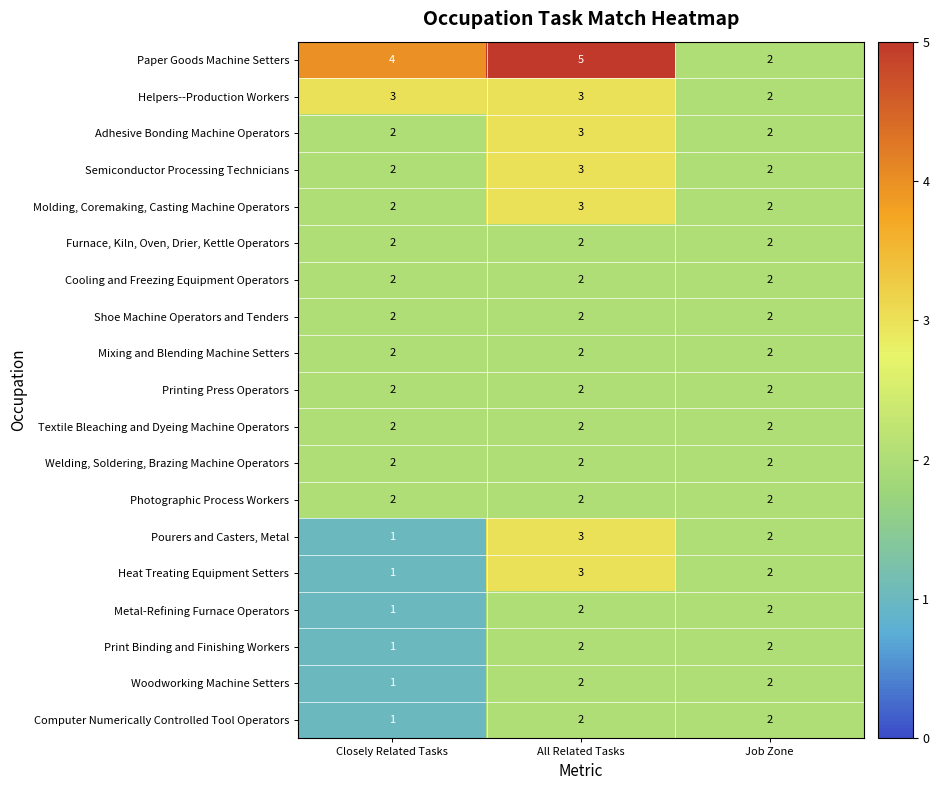

The Textile Bleaching and Dyeing Machine Operators series shows 4 at All Related Tasks. True or false?

False